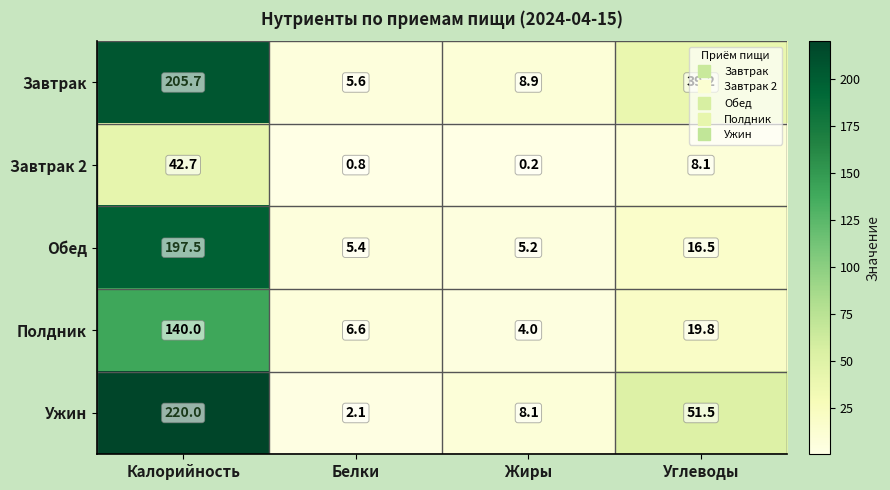

Rank the series by their maximum value, from lowest to highest.

Завтрак 2, Полдник, Обед, Завтрак, Ужин